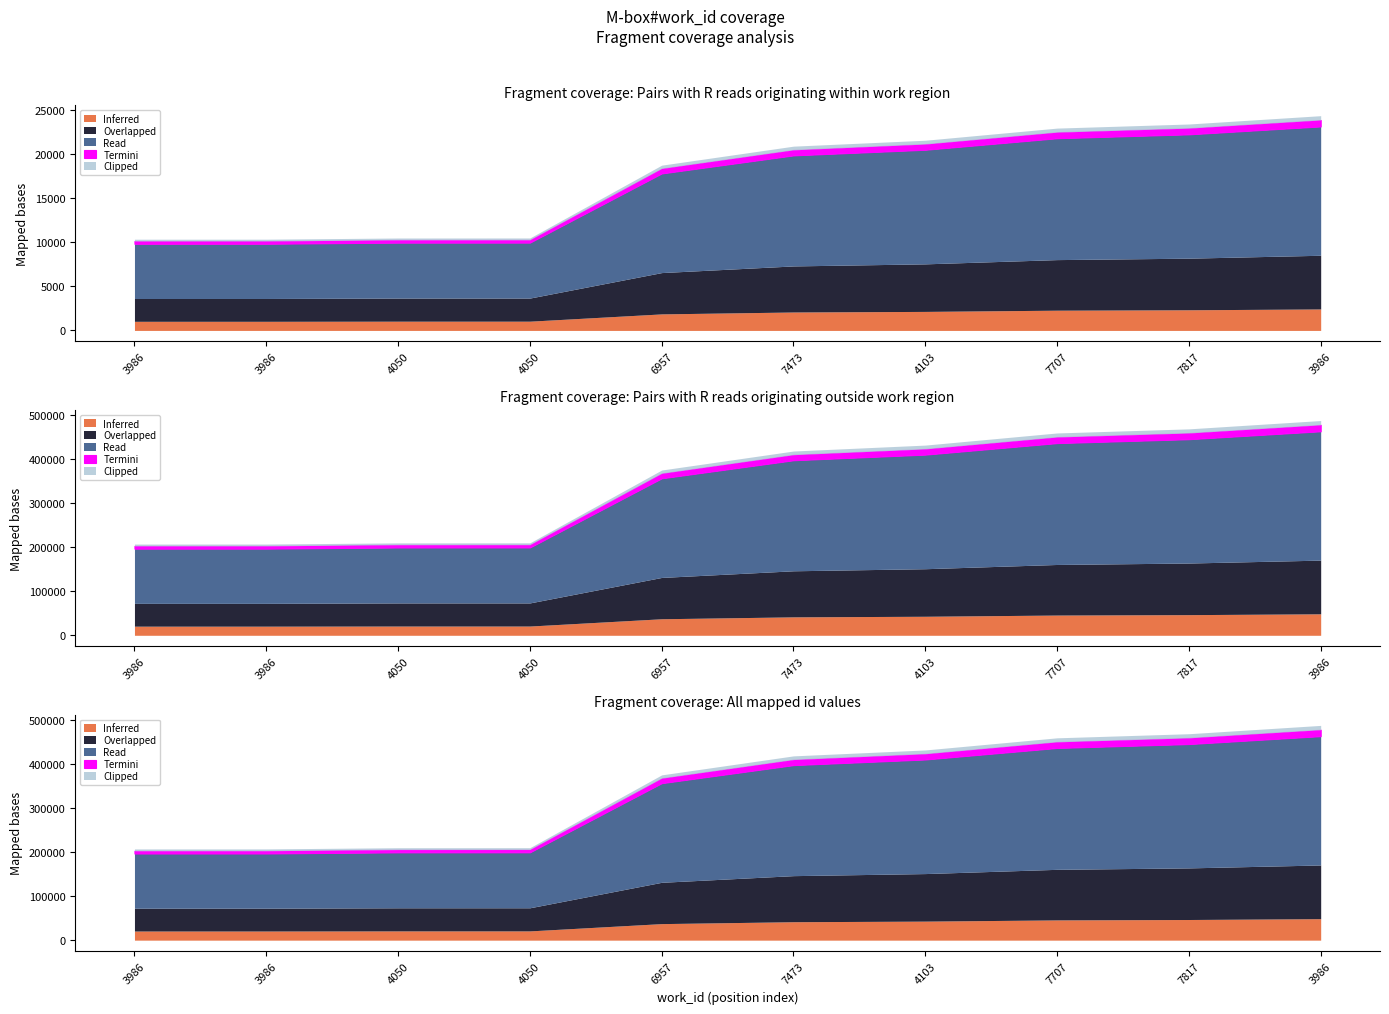

Reading left to right, transcribe all the data shown in this chart.

3986=10352	3986=10355	4050=10489	4050=10494	6957=18756	7473=20912	4103=21584	7707=22961	7817=23426	3986=24371